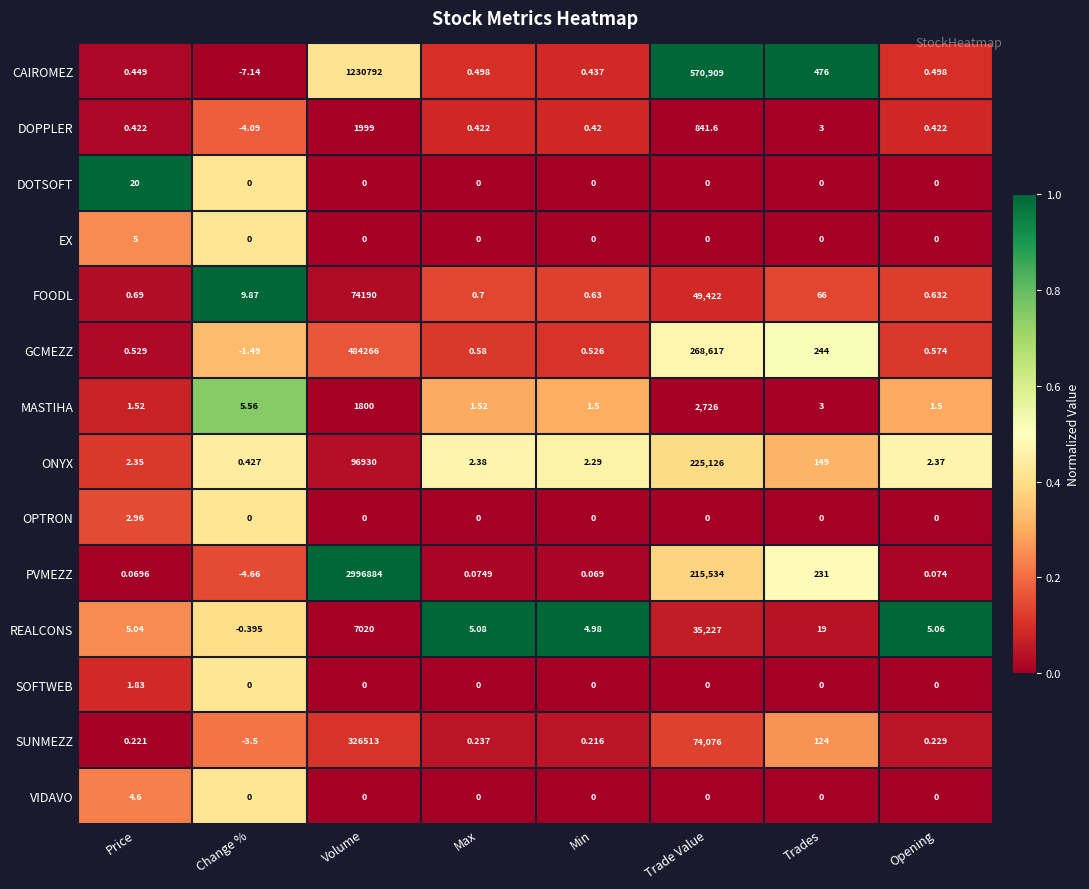

How many positive values does the REALCONS series have?

7